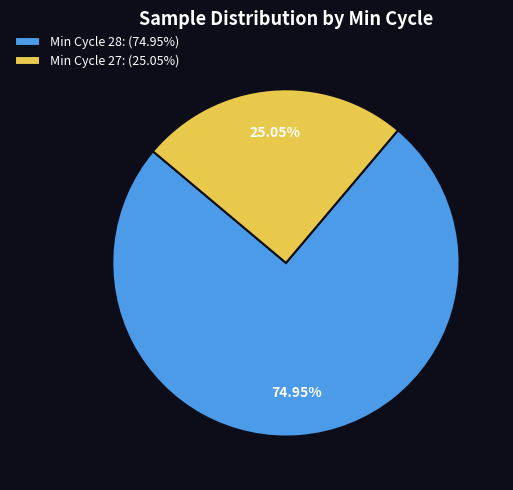

Does any single category account for the majority?

Yes